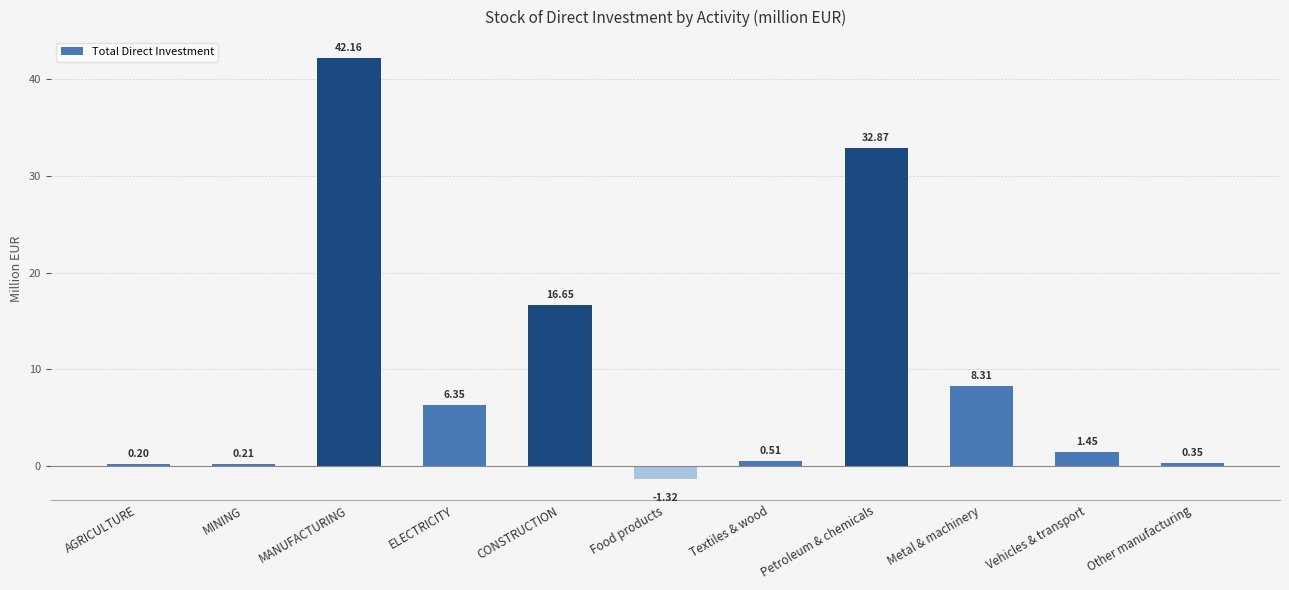

List the labels in order of value, largest first.

MANUFACTURING, Petroleum & chemicals, CONSTRUCTION, Metal & machinery, ELECTRICITY, Vehicles & transport, Textiles & wood, Other manufacturing, MINING, AGRICULTURE, Food products